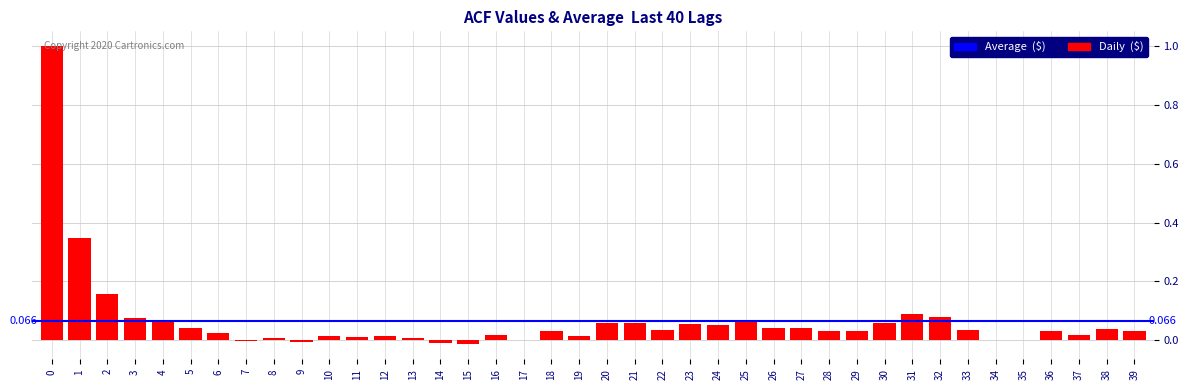

How many distinct data groups are displayed?

1